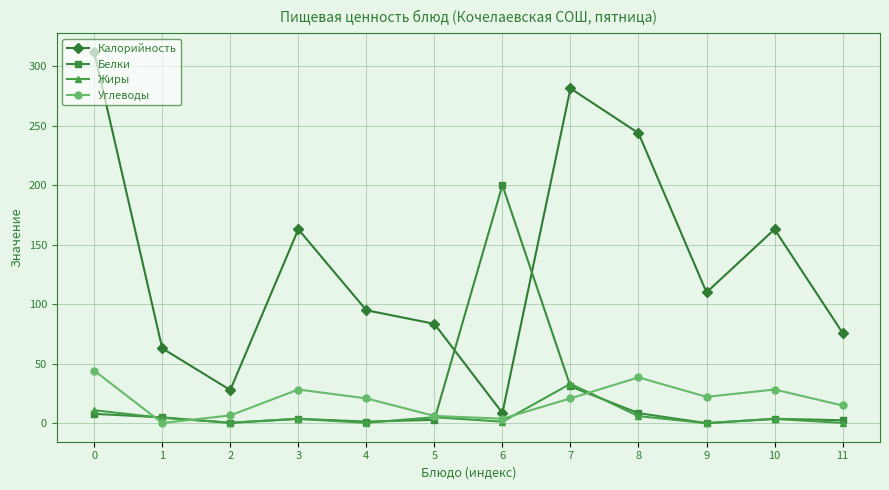

In Жиры, how many points are higher than both neighbors (excluding endpoints)?

4